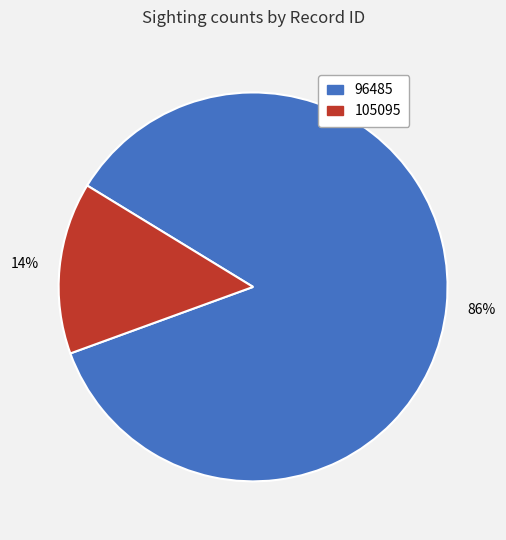

Which has a higher value, 96485 or 105095?

96485